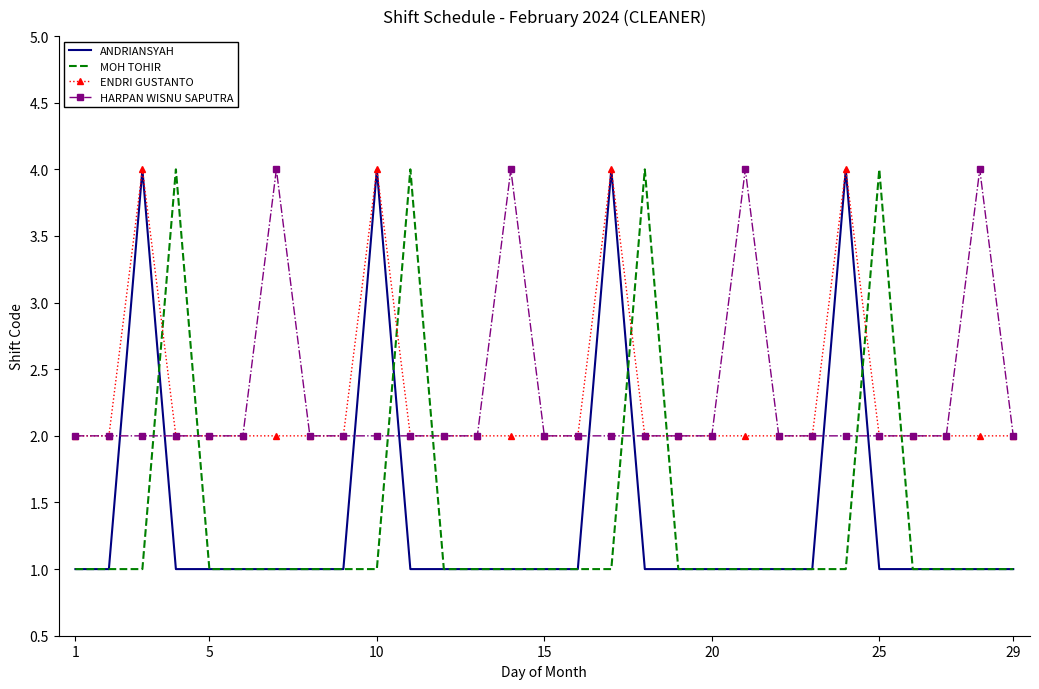

Count the ENDRI GUSTANTO values in the range 2 to 3.

25